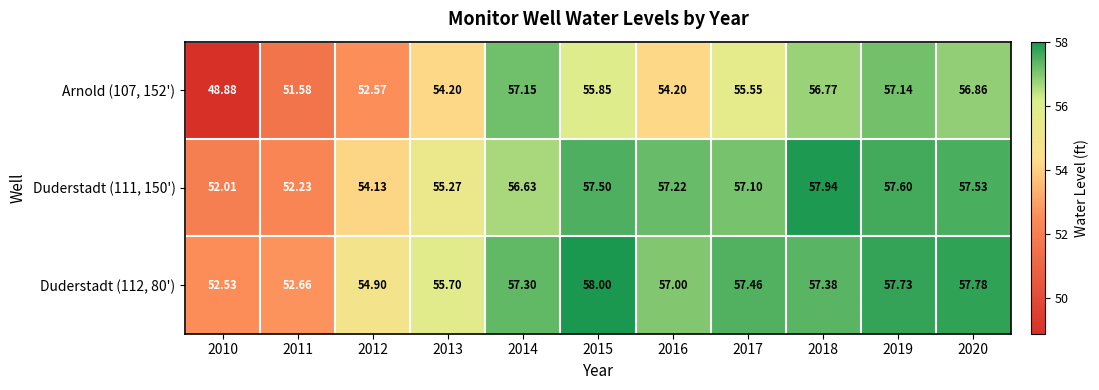

Reading right to left, extract all data points from this chart.

Arnold (107, 152'): 2020=56.9	2019=57.1	2018=56.8	2017=55.5	2016=54.2	2015=55.9	2014=57.1	2013=54.2	2012=52.6	2011=51.6	2010=48.9
Duderstadt (111, 150'): 2020=57.5	2019=57.6	2018=57.9	2017=57.1	2016=57.2	2015=57.5	2014=56.6	2013=55.3	2012=54.1	2011=52.2	2010=52.0
Duderstadt (112, 80'): 2020=57.8	2019=57.7	2018=57.4	2017=57.5	2016=57.0	2015=58.0	2014=57.3	2013=55.7	2012=54.9	2011=52.7	2010=52.5